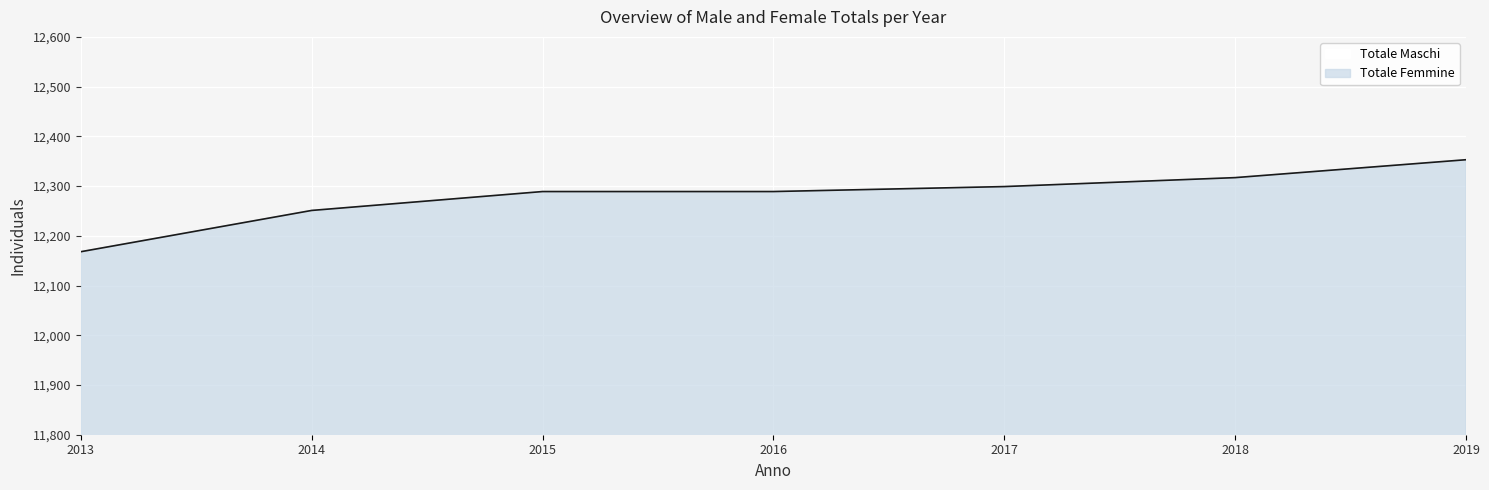

Reading left to right, transcribe all the data shown in this chart.

6041	6067	6082	6033	6032	6031	6060